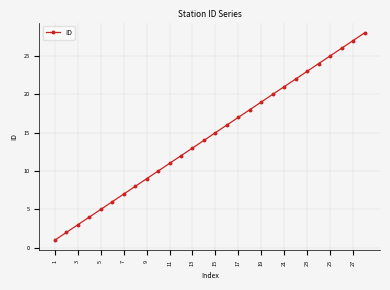

What is the maximum value shown in the chart?

28